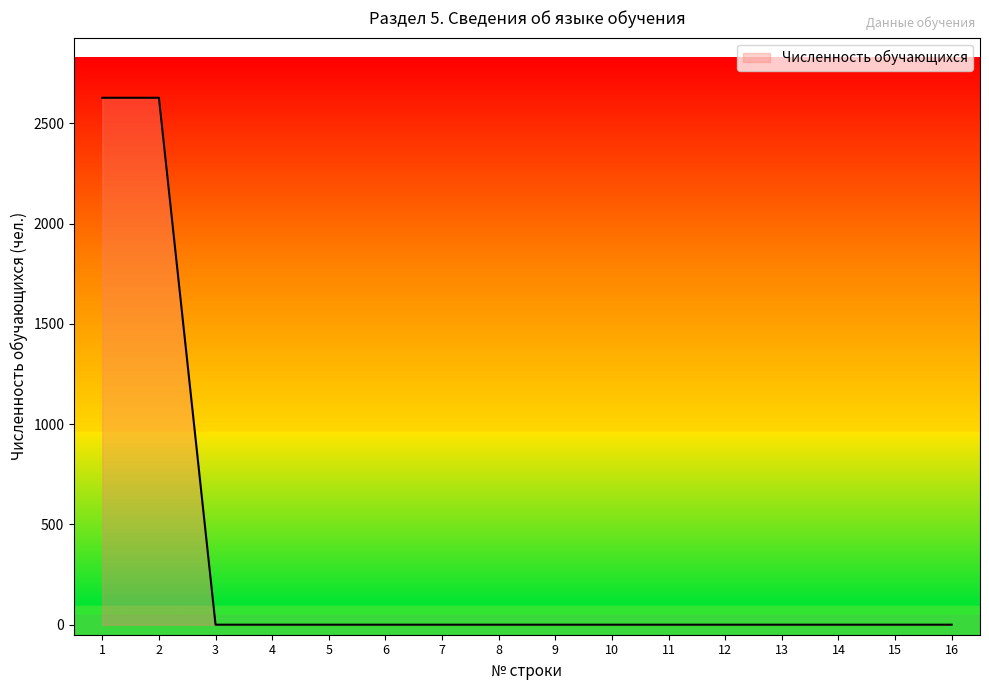

The value at 14 is -1192. True or false?

False